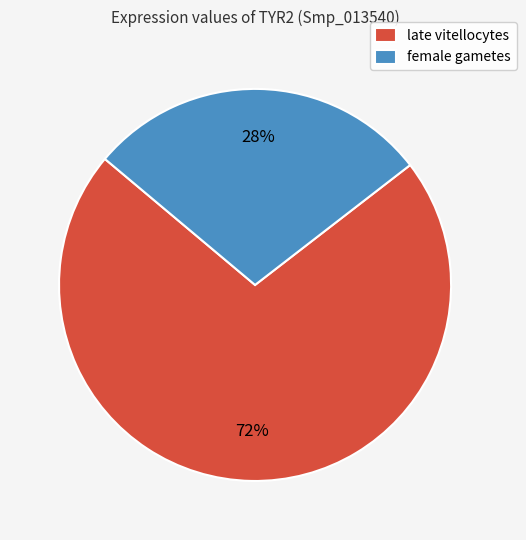

How many segments does this pie chart have?

2